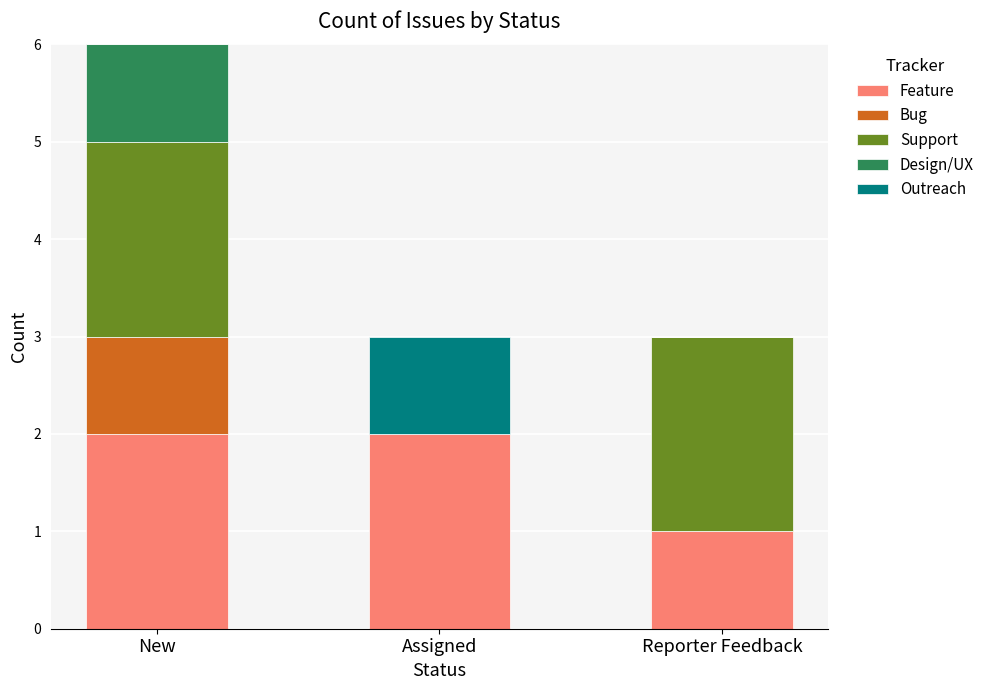

At which category is the sum across all series the highest?

New